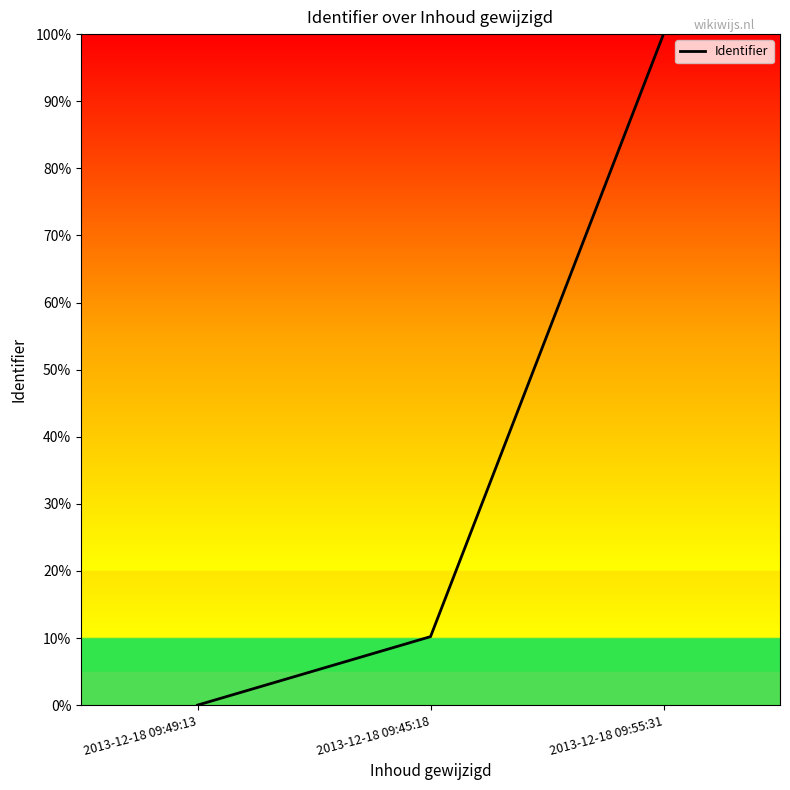

Does the chart have visible grid lines?

No